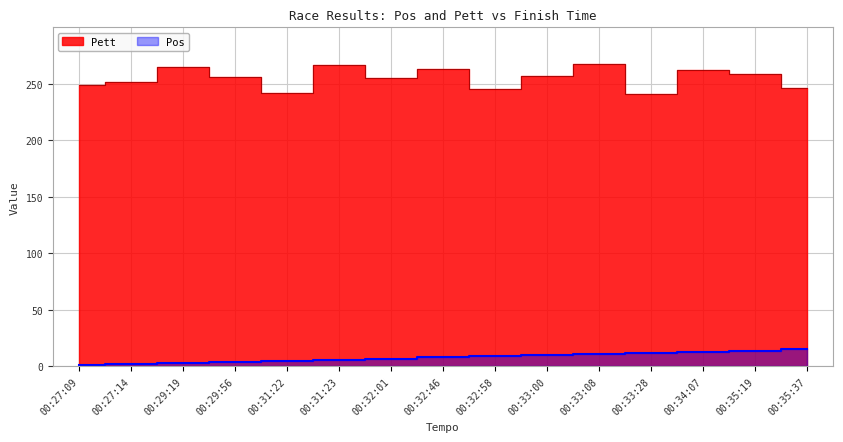

True or false: Pett has a value of 371 at 00:35:37.

False